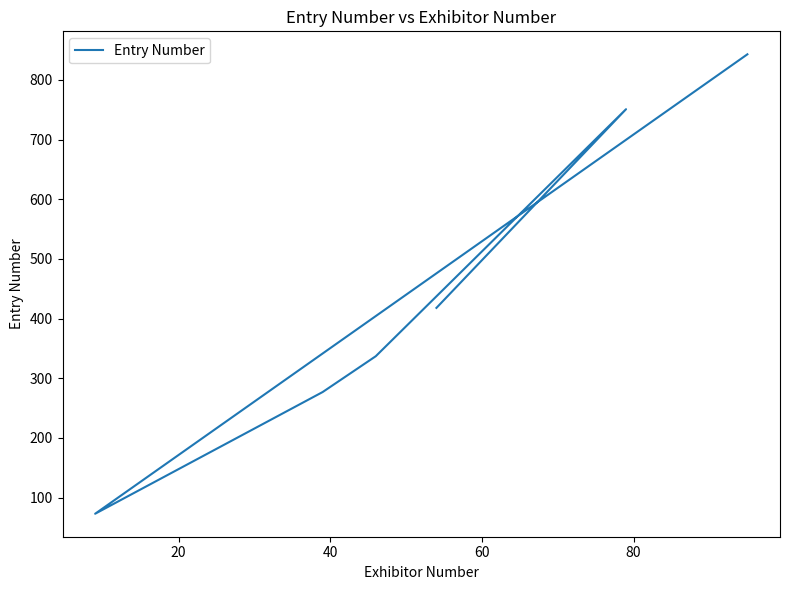

What is the label of the 5th point from the left?

80